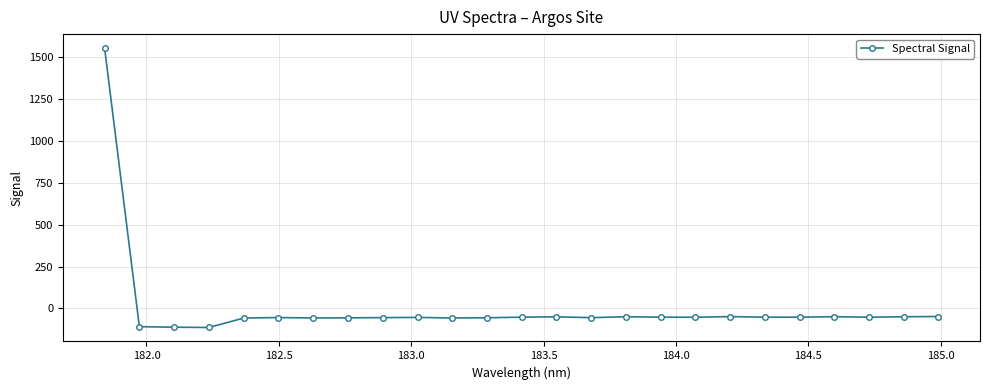

What is the value of the 7th point from the left?

-57.0